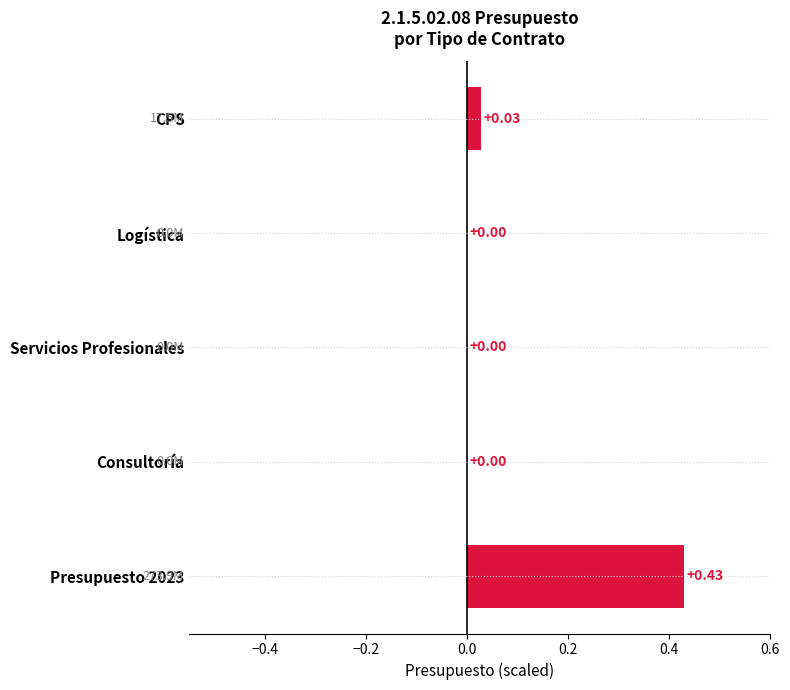

At which category does the chart reach its peak across all series?

Presupuesto 2023